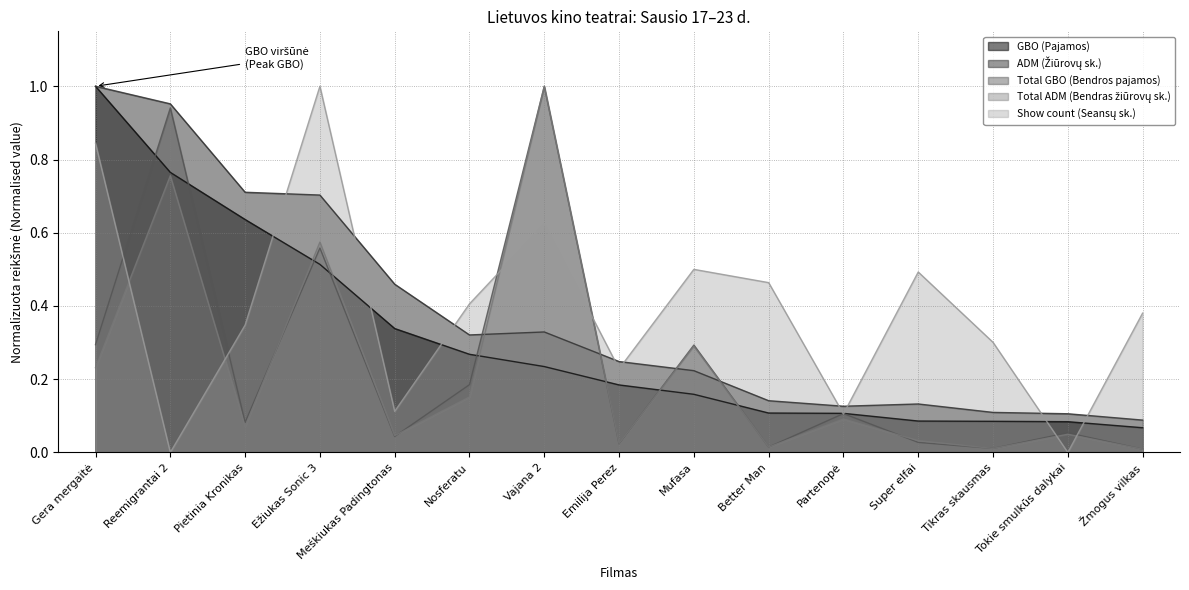

What position from the right is Gera mergaitė?

15